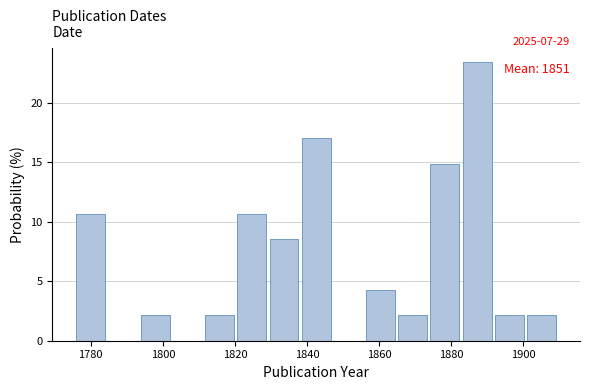

Which range on the x-axis has the tallest bar?

1884 to 1892